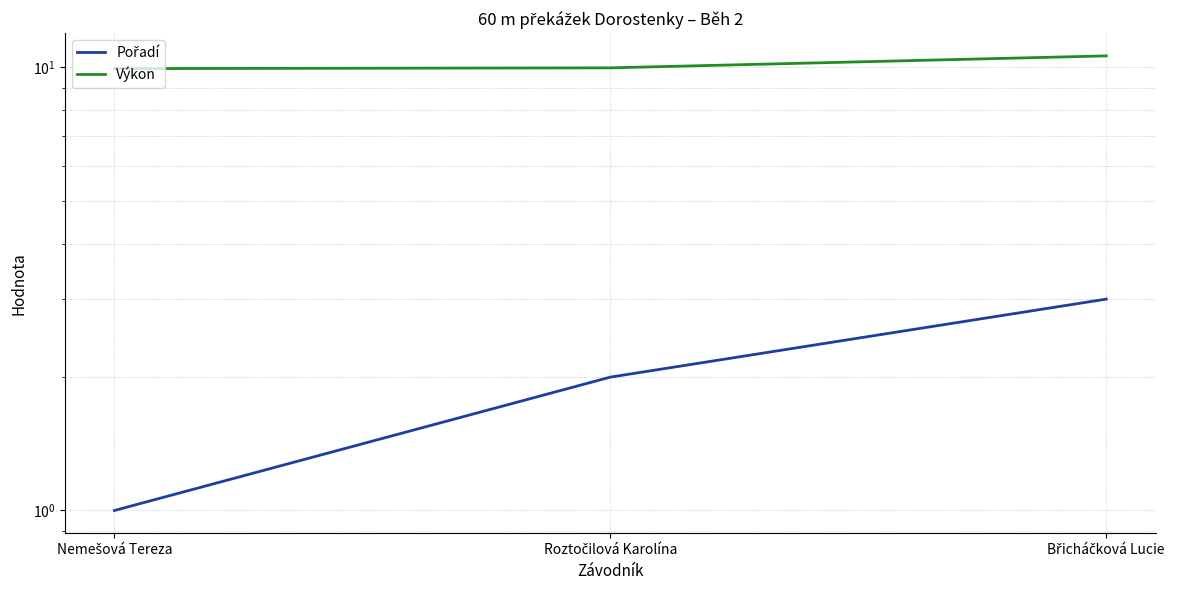

What is the value of the Výkon point at the 1st from the left?

9.9